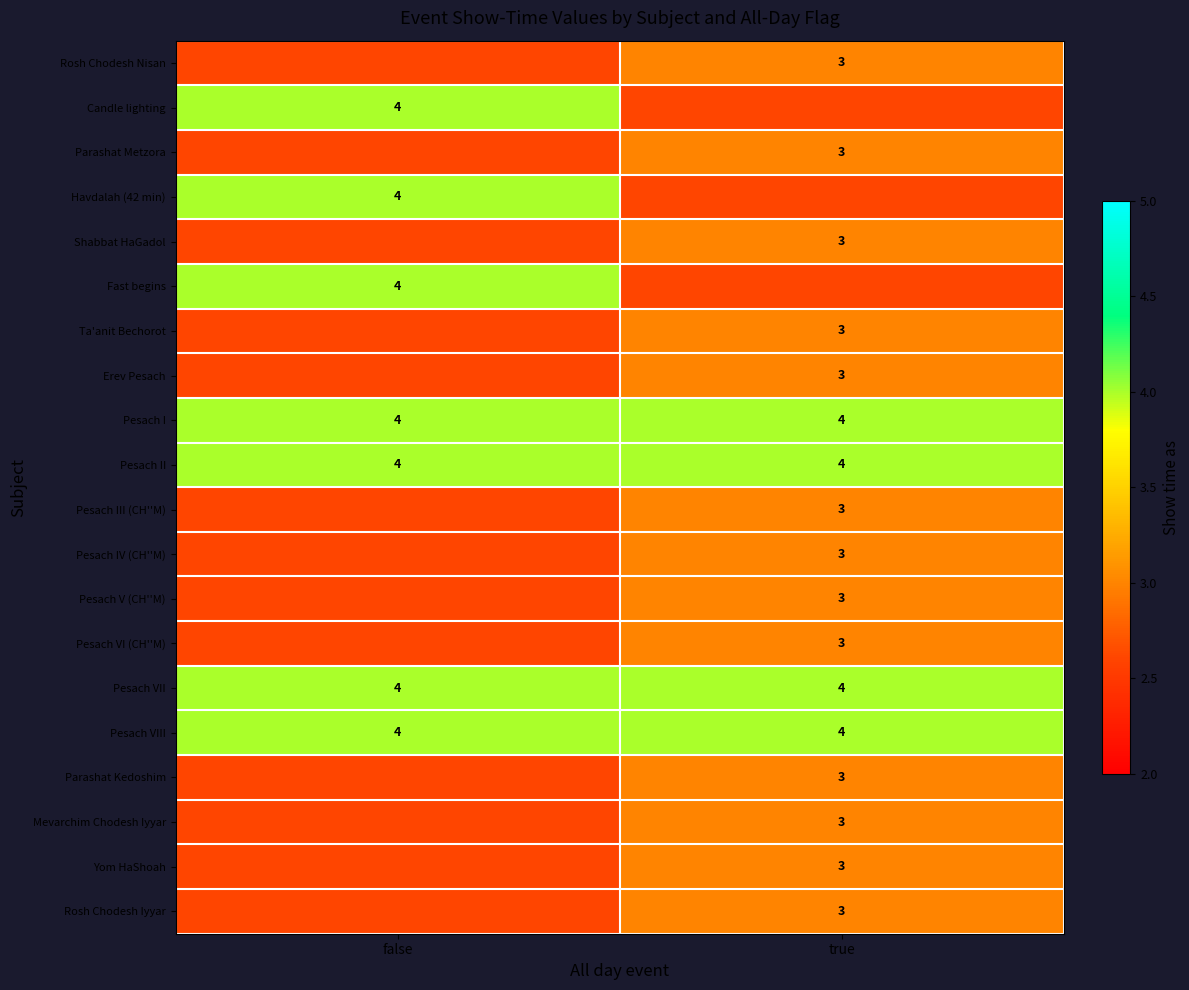

The value of Pesach VII at true is 4. True or false?

True